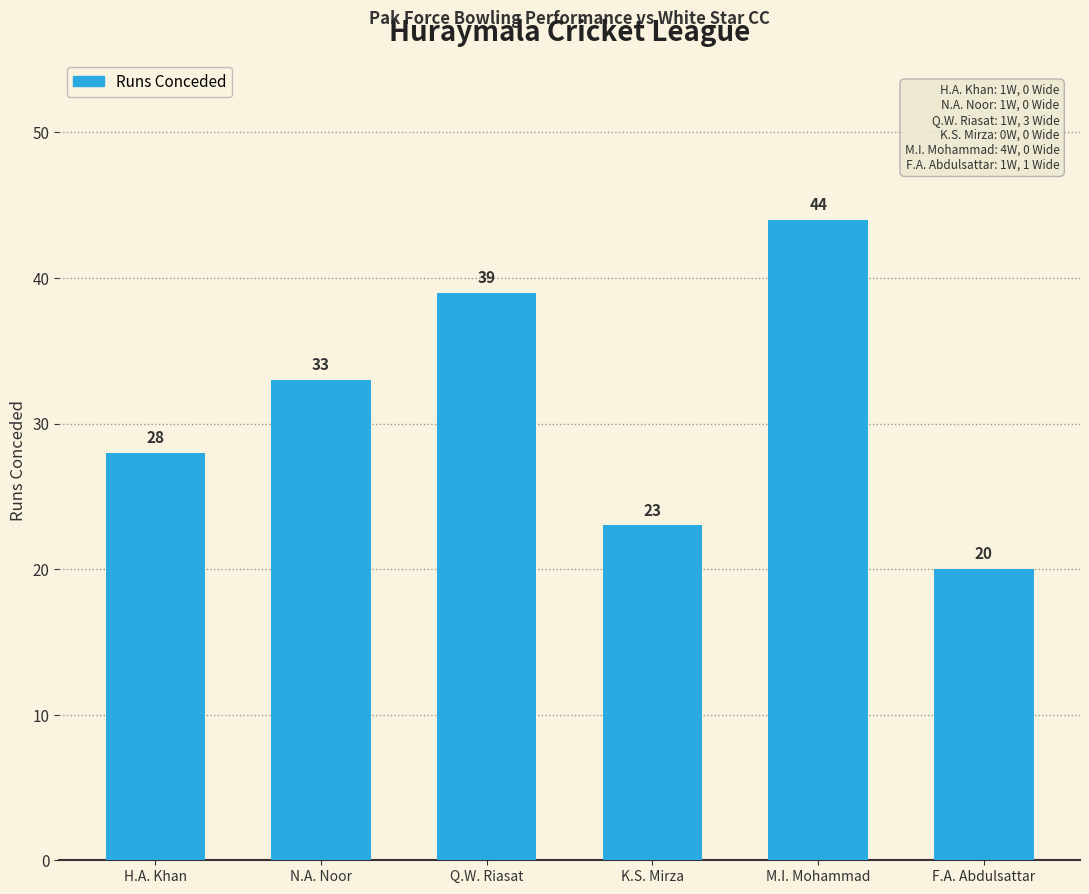

What is the difference between the maximum and minimum values?

24